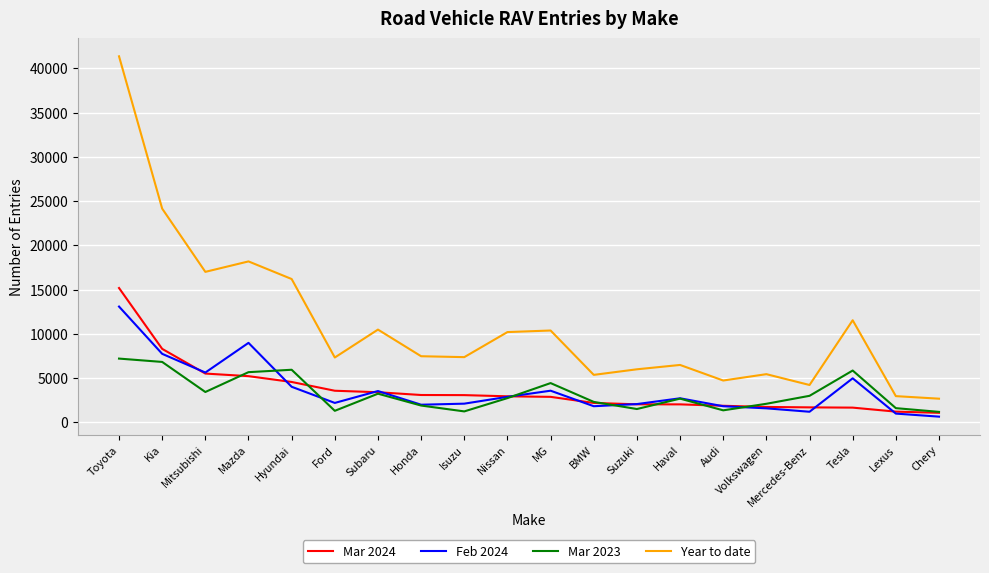

Which category has the highest value in the Year to date series?

Toyota